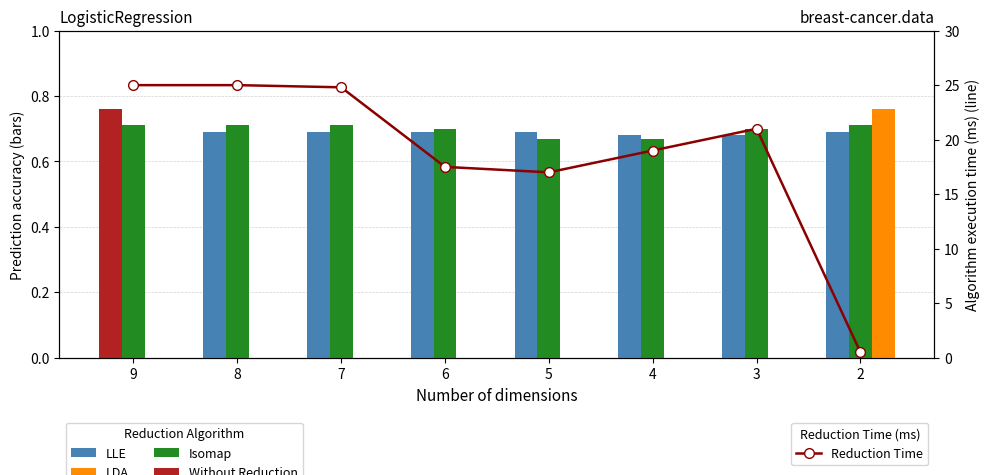

Is the value of Isomap at 5 greater than the value of LLE at 6?

No